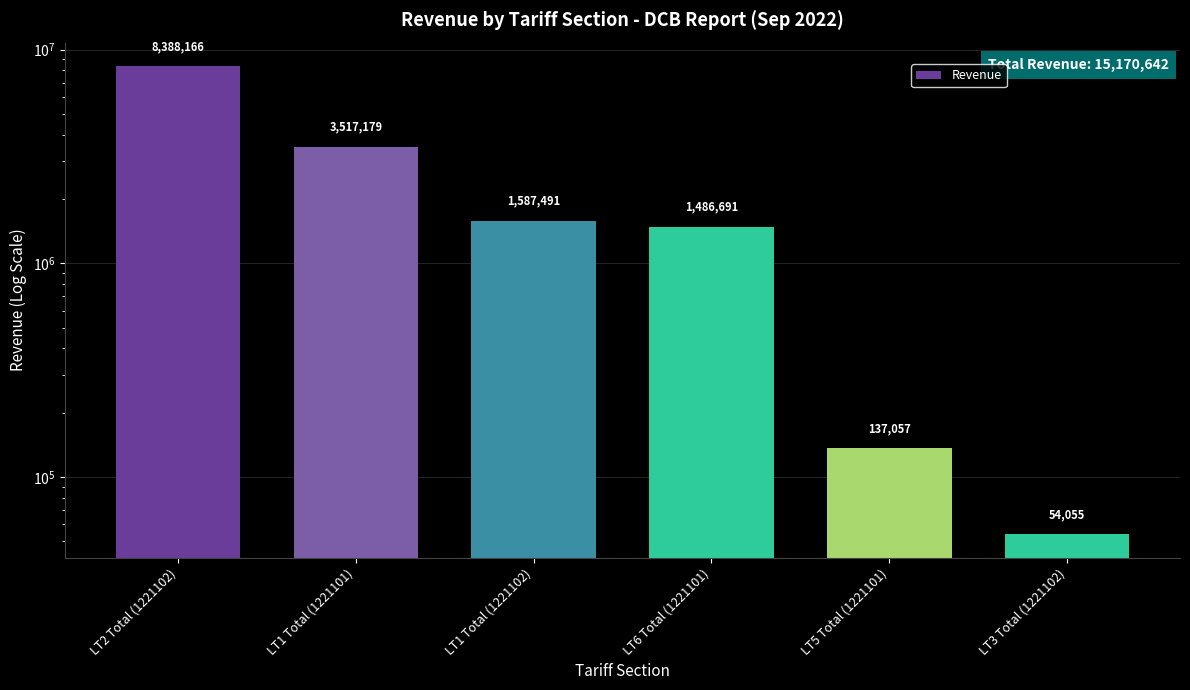

Are the bars horizontal?

No